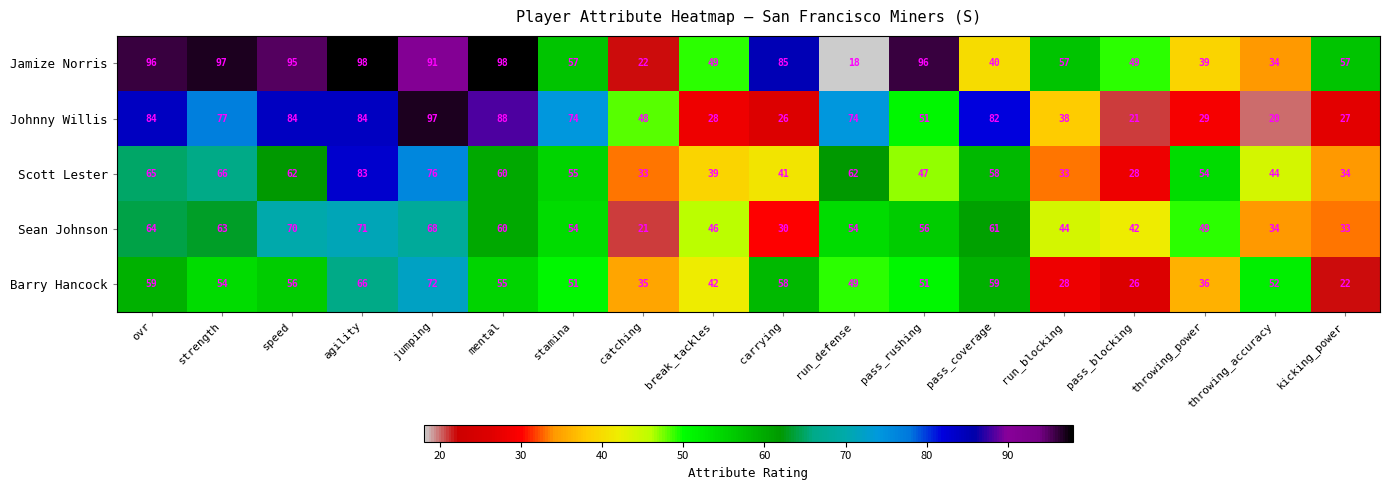

Between break_tackles and kicking_power, which series saw the biggest shift?

Barry Hancock